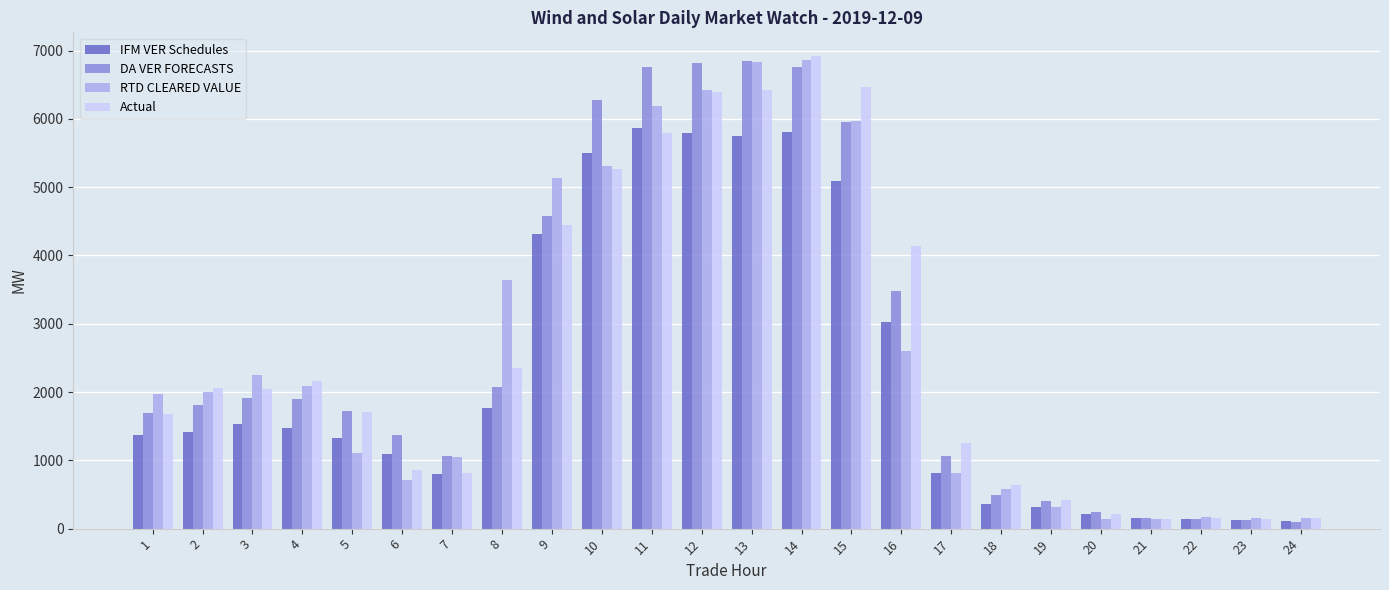

At how many categories does at least one series exceed 3780?

8